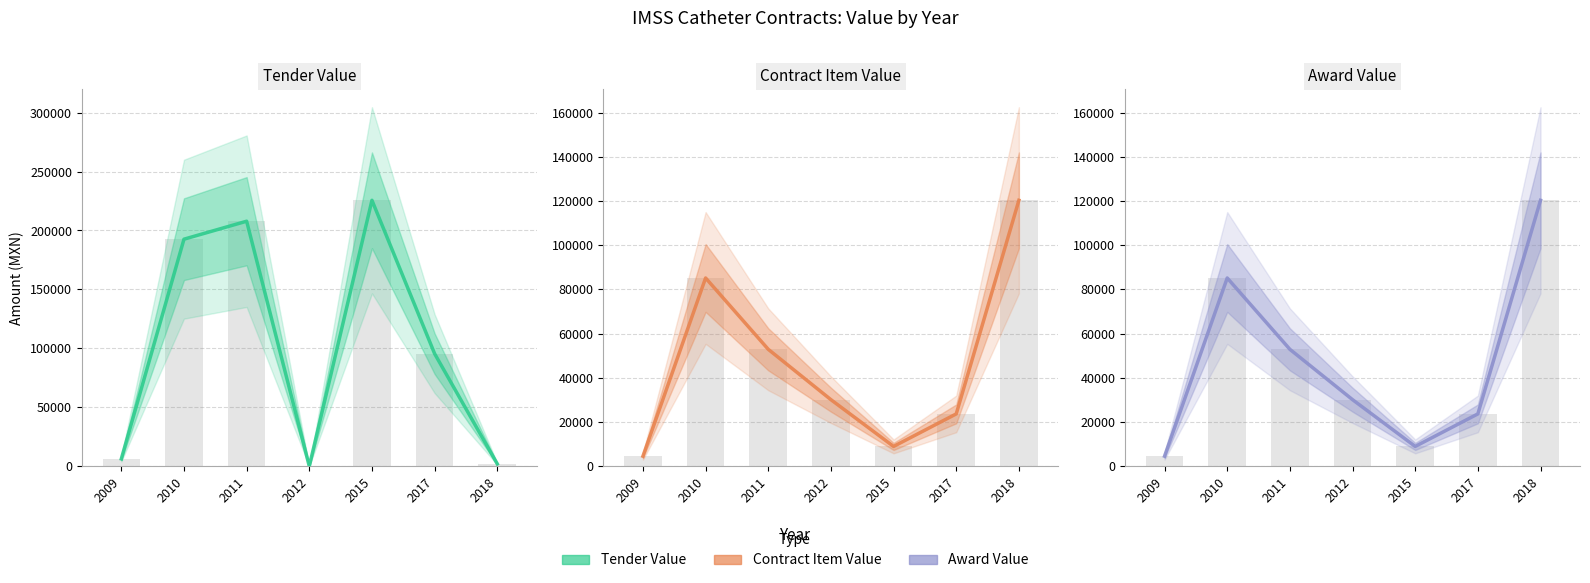

Reading left to right, list all the values displayed in this chart.

Tender Value: 6250.0	192620.7	207862.9	0.0	225606.1	95491.2	1990.6
Contract Item Value: 4559.5	85190.4	52901.6	30121.8	8964.5	23682.6	120338.4
Award Value: 4559.5	85190.4	52901.6	30121.8	8964.5	23682.6	120338.4